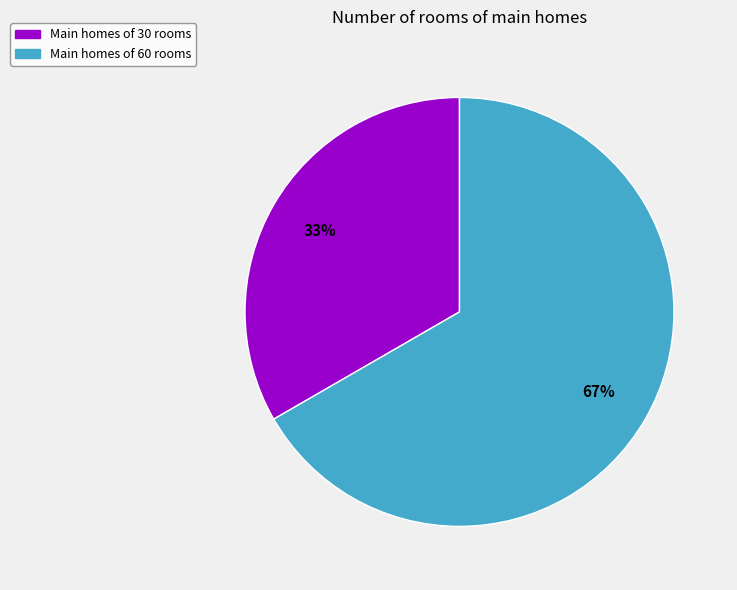

To the nearest percent, what is the average slice percentage?

50%